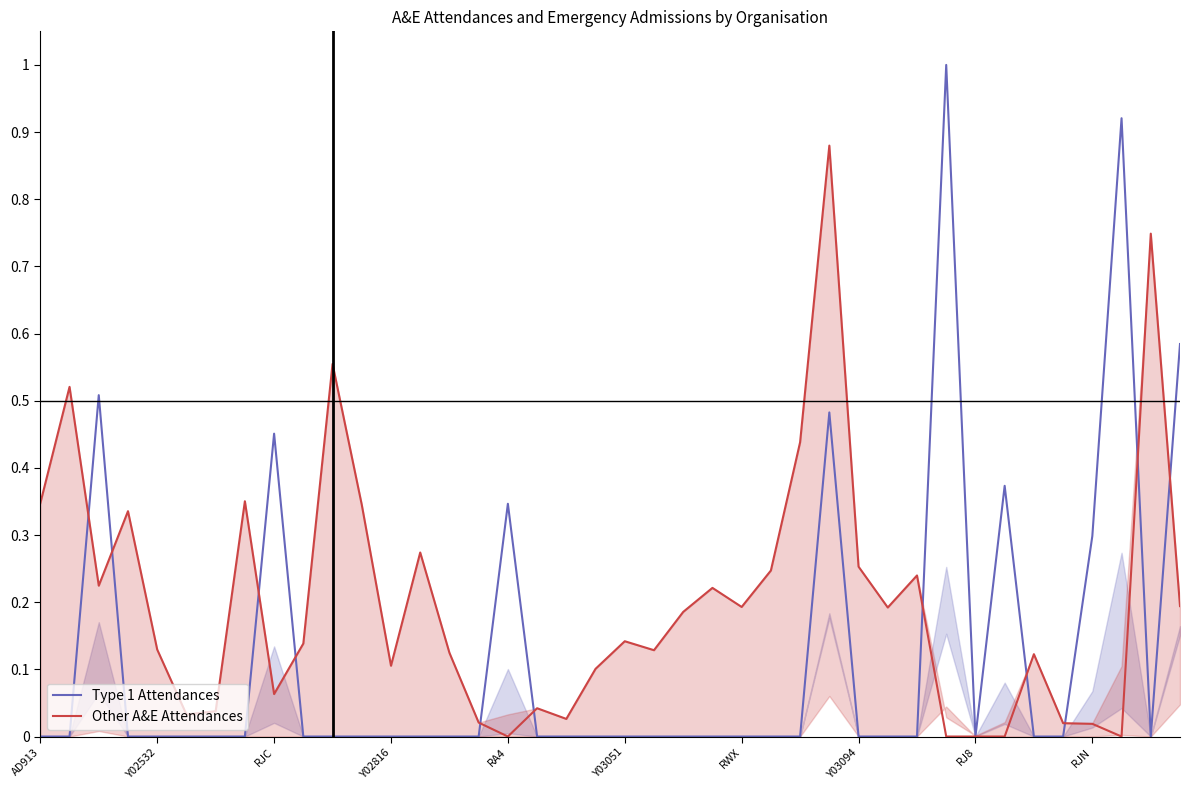

How many categories are shown in the chart?

40